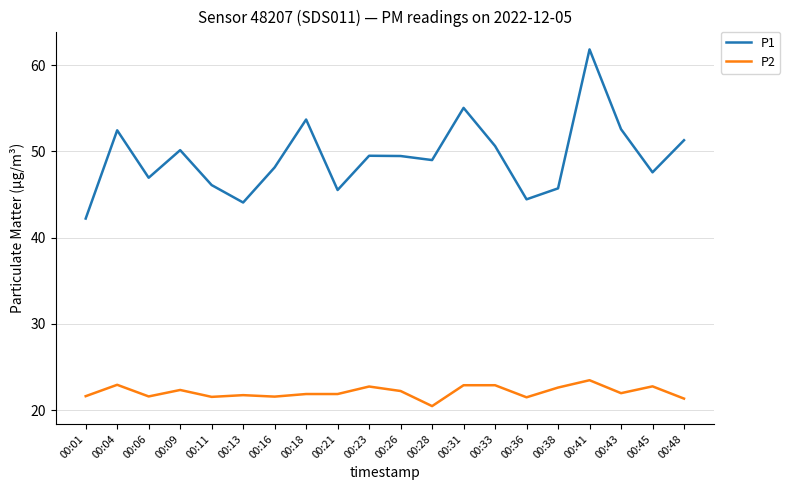

What is the difference between the maximum and minimum values in the P1 series?

19.6